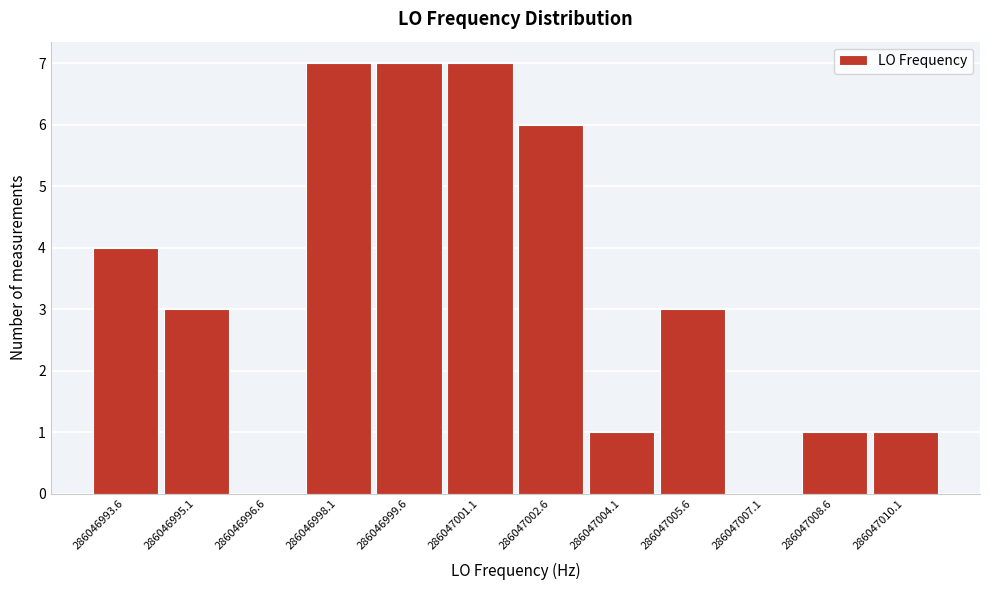

Reading left to right, what are all the values shown in this chart?

286046993.6=4	286046995.1=3	286046996.6=0	286046998.1=7	286046999.6=7	286047001.1=7	286047002.6=6	286047004.1=1	286047005.6=3	286047007.1=0	286047008.6=1	286047010.1=1